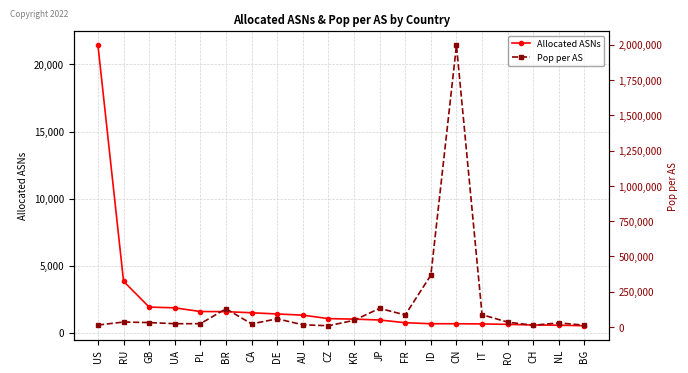

At which category is the sum across all series the highest?

CN